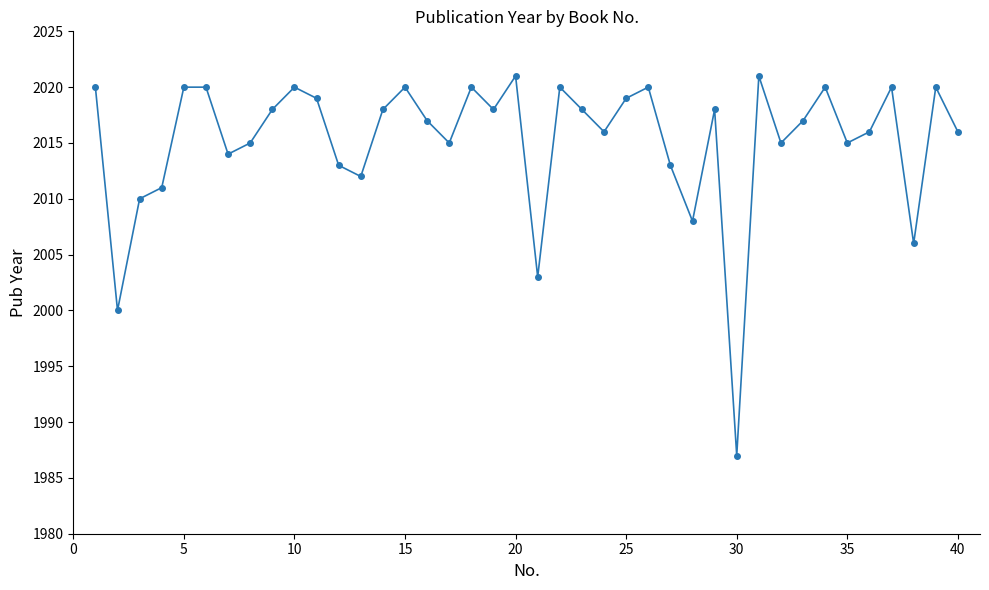

How many points are lower than both their immediate neighbors (excluding endpoints)?

12